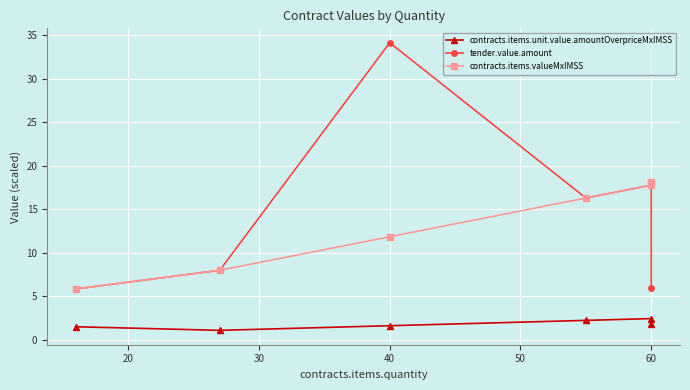

How many categories are shown in the chart?

6